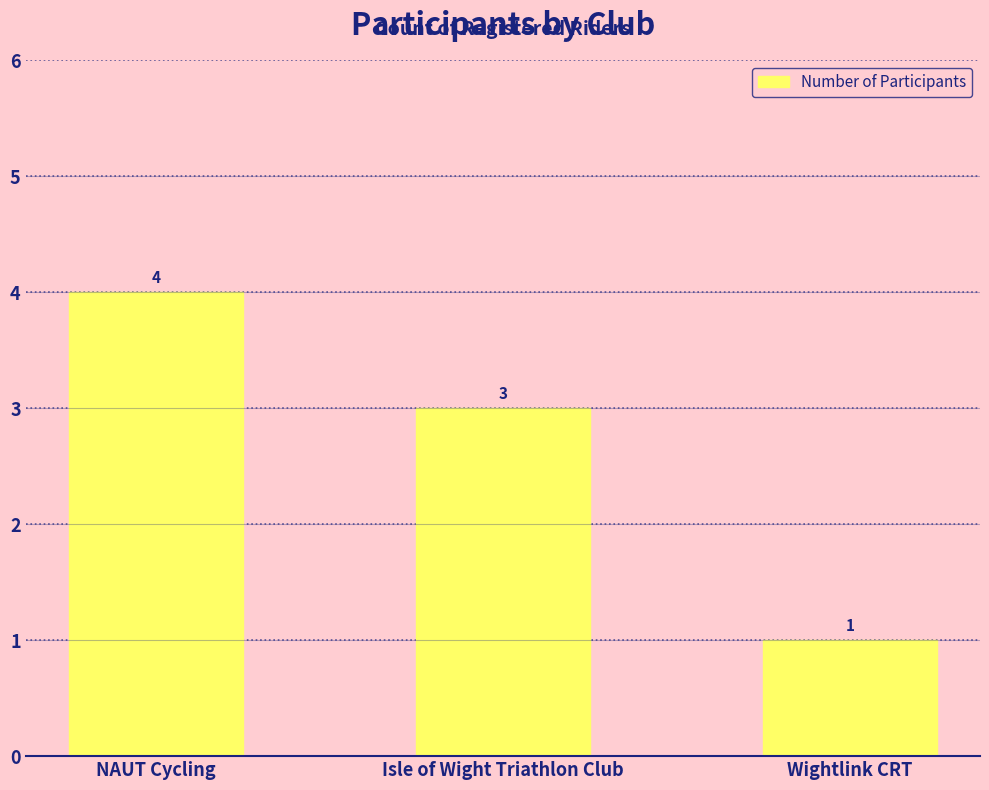

The value at Isle of Wight Triathlon Club is 3. True or false?

True